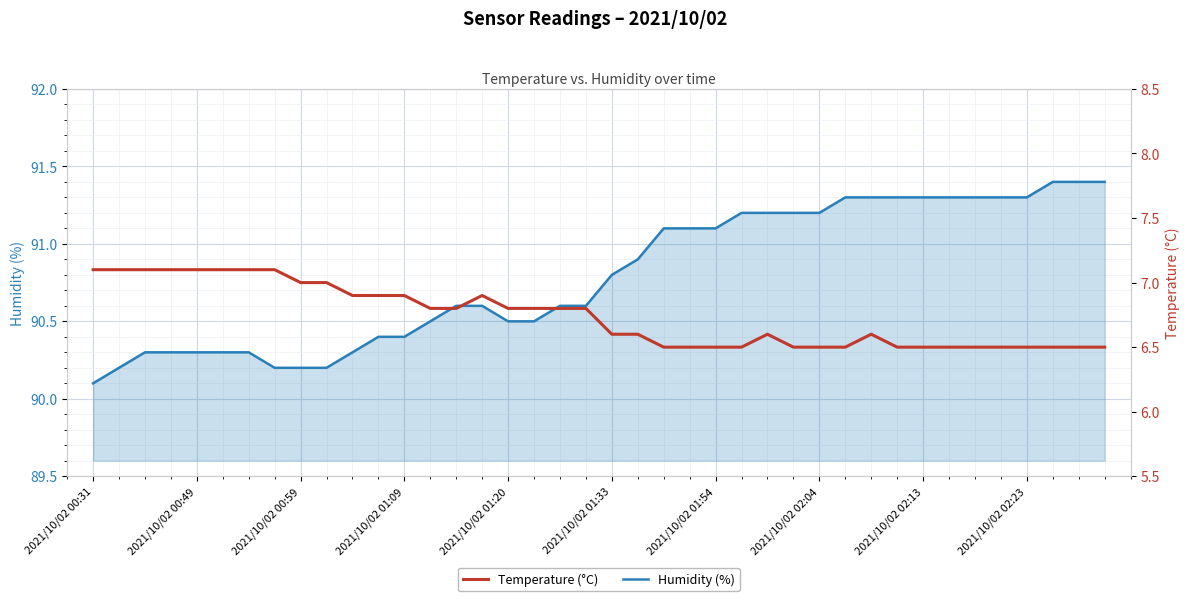

The value of Humidity (%) at 2021/10/02 01:09 is 47.9. True or false?

False